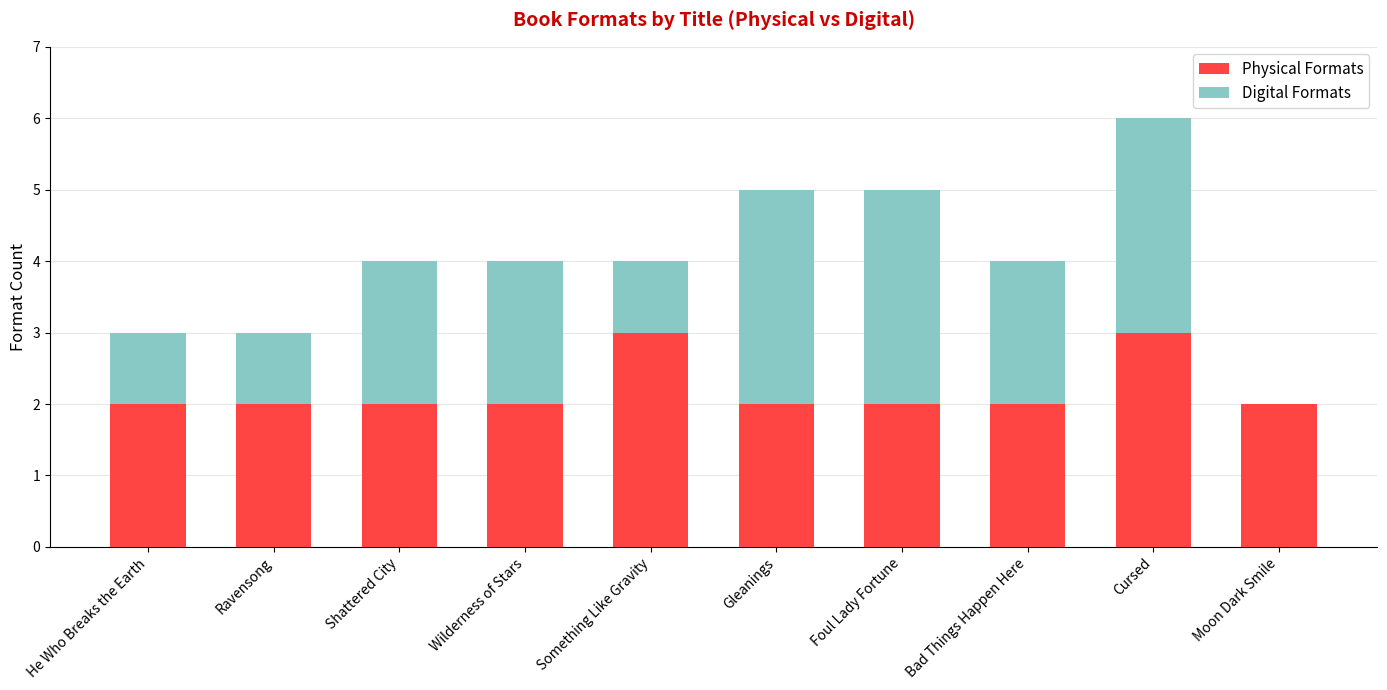

At which category is the sum across all series the highest?

Cursed